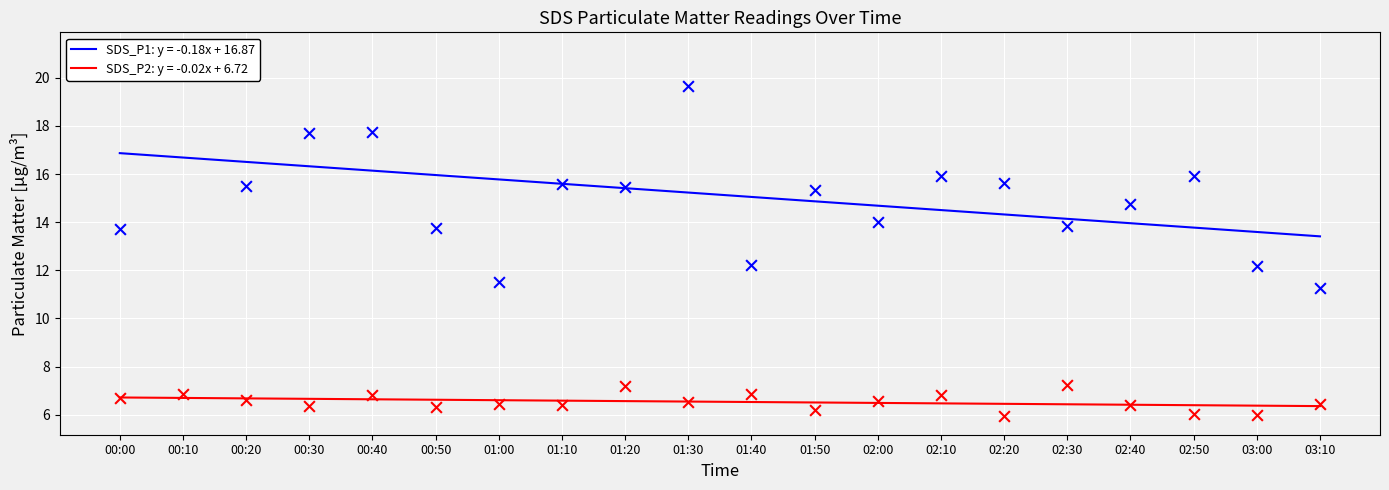

What are all the series names shown in the legend?

SDS_P1, SDS_P2